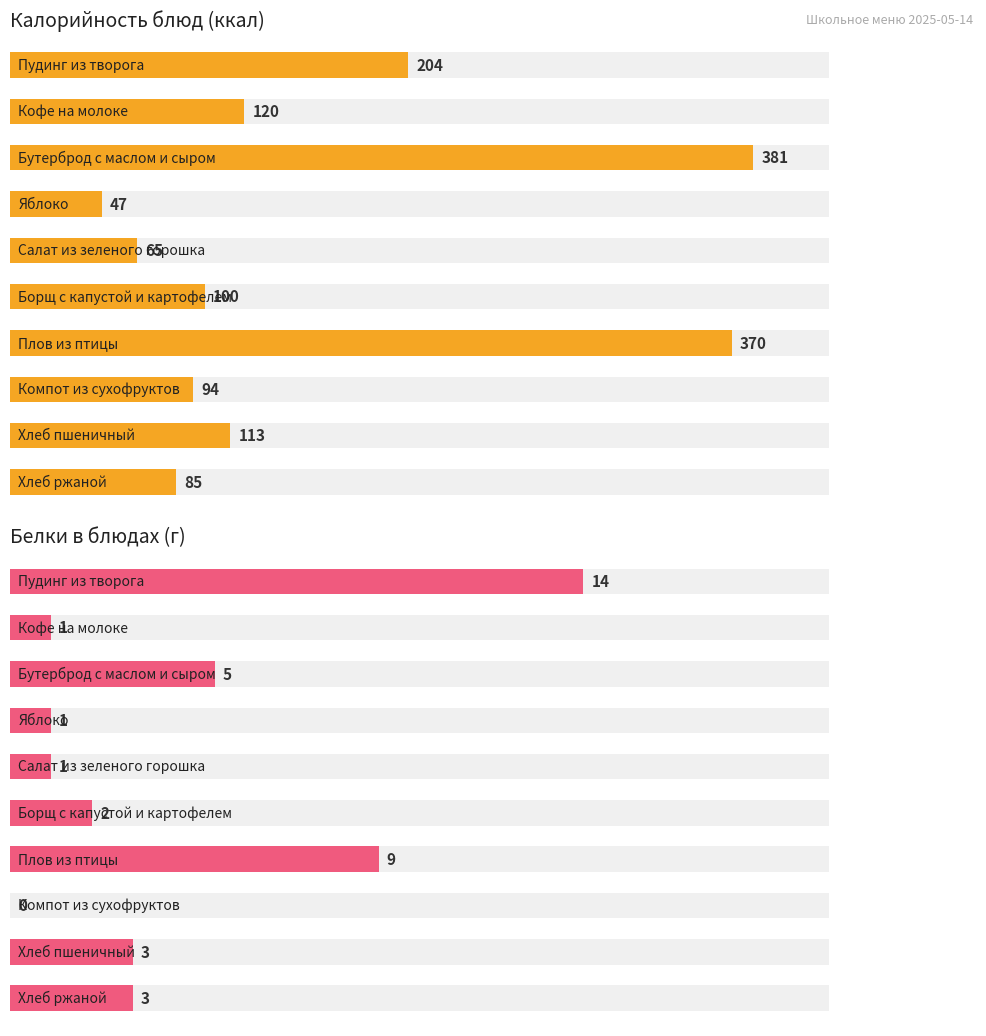

Which series changed the most between 2 and 9?

Калорийность блюд (ккал)